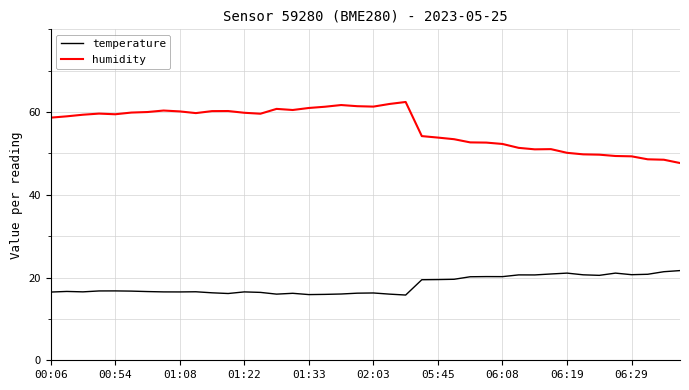

What is the difference between the maximum and minimum values in the temperature series?

5.9